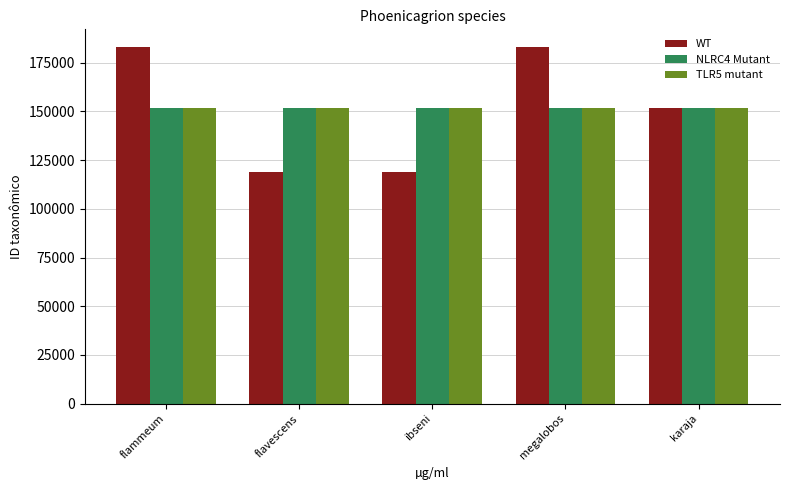

Which series has the largest range (max minus min)?

WT